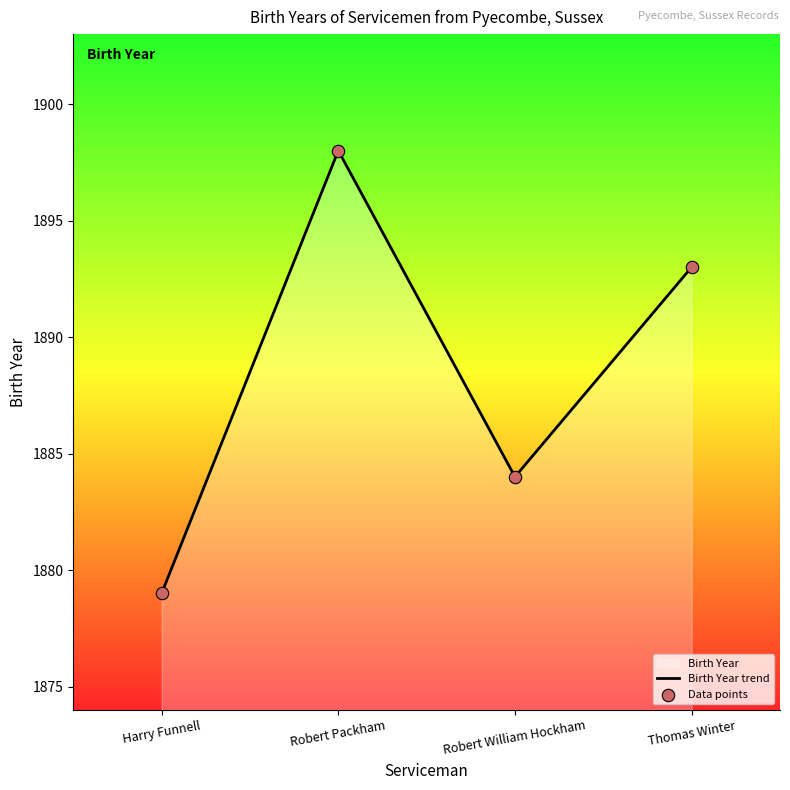

What is the change in value from Robert Packham to Thomas Winter?

-5